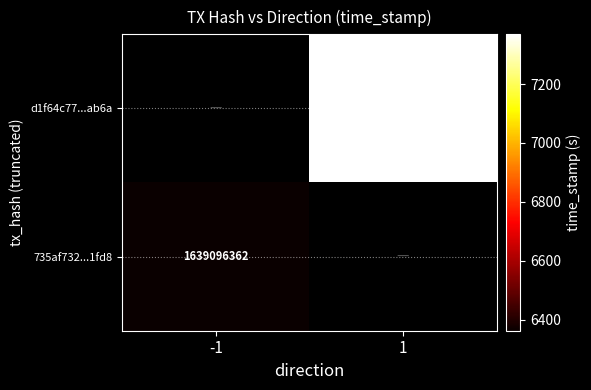

What value does the d1f64c77...ab6a series have at 1?

1639097369.0